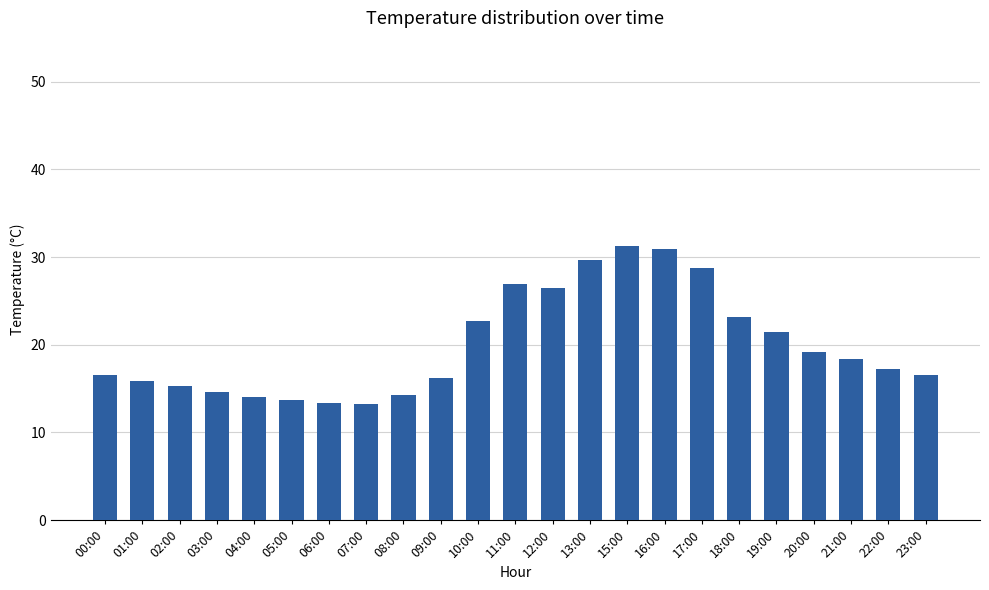

What is the minimum value shown in the chart?

13.2